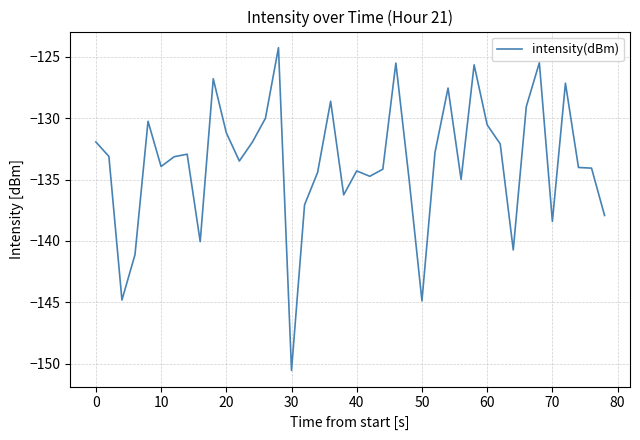

What is the maximum value shown in the chart?

-124.2